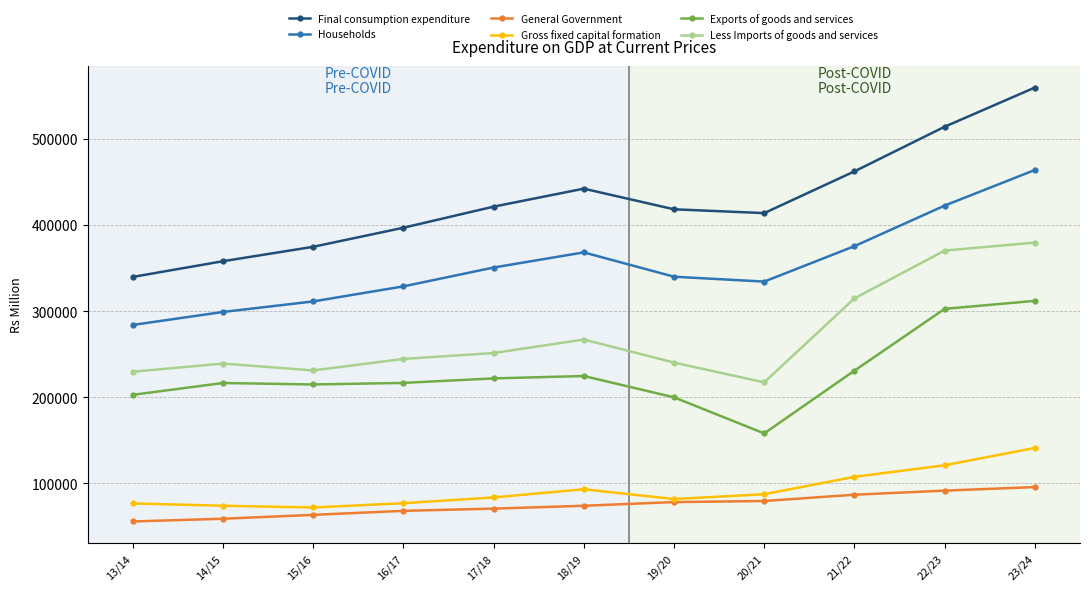

In Final consumption expenditure, how many points are higher than both neighbors (excluding endpoints)?

1